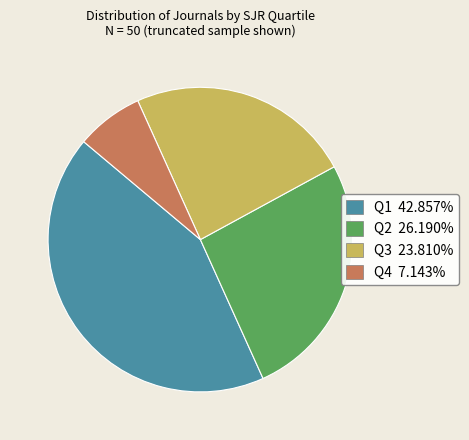

Does Q4 represent more than half of the total?

No